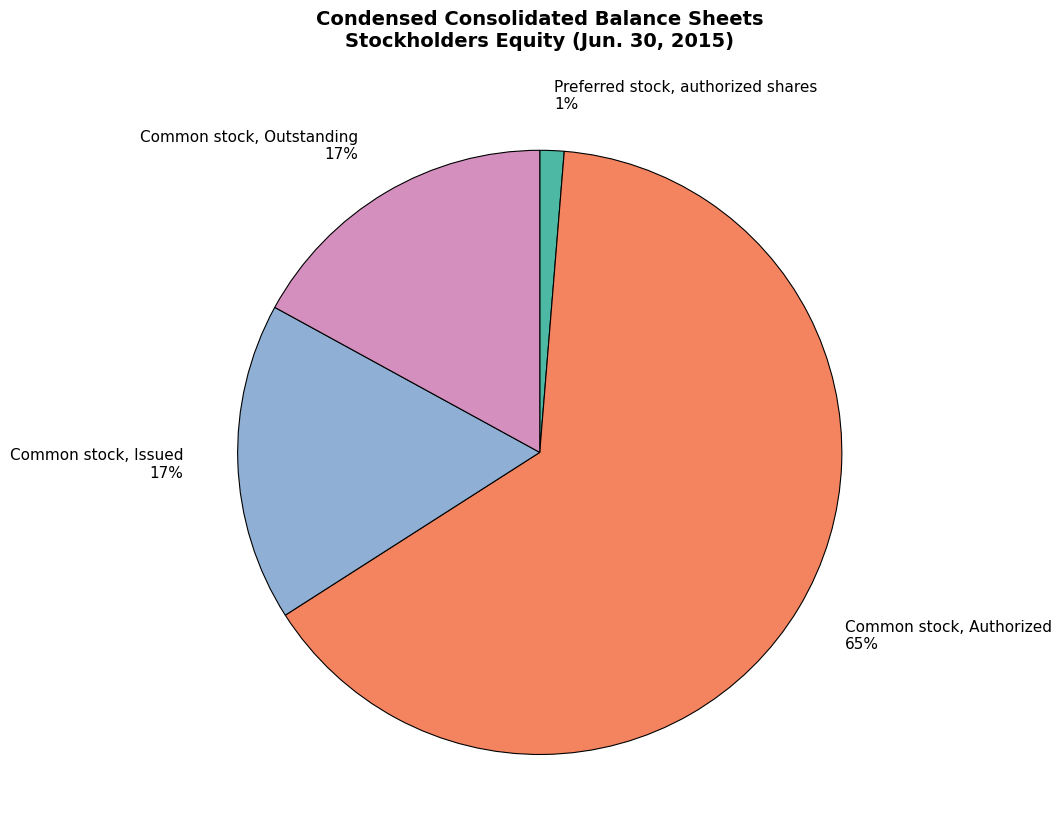

To the nearest percent, what is the average slice percentage?

25%